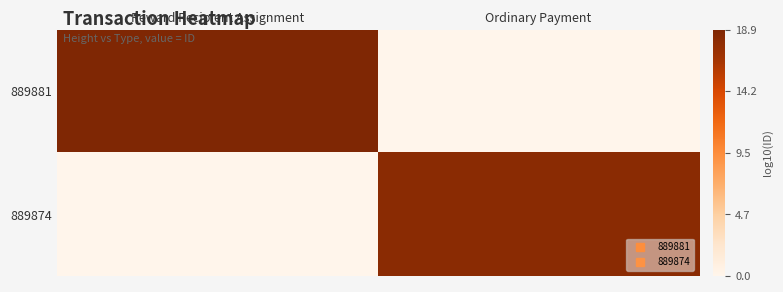

What is the total value across all series at Reward Recipient Assignment?

18.9